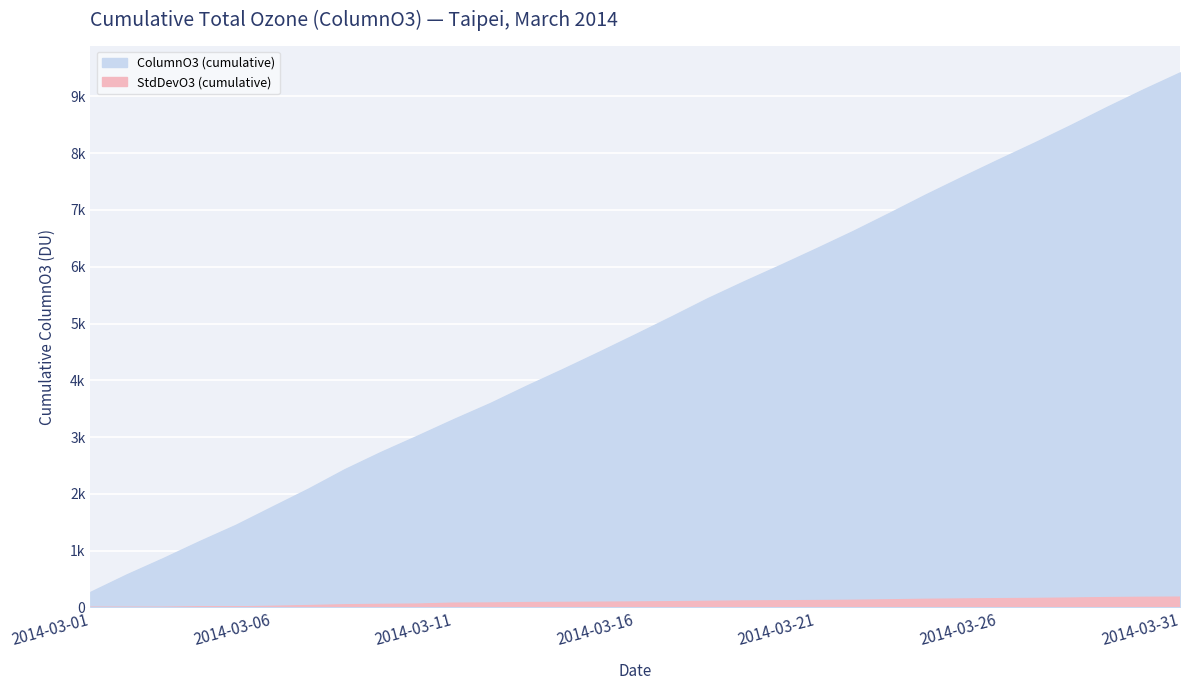

At how many categories does at least one series exceed 51?

31